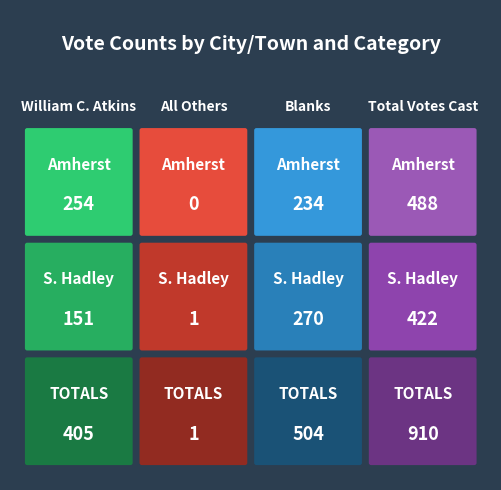

Which series changed the most between 1 and 3?

TOTALS